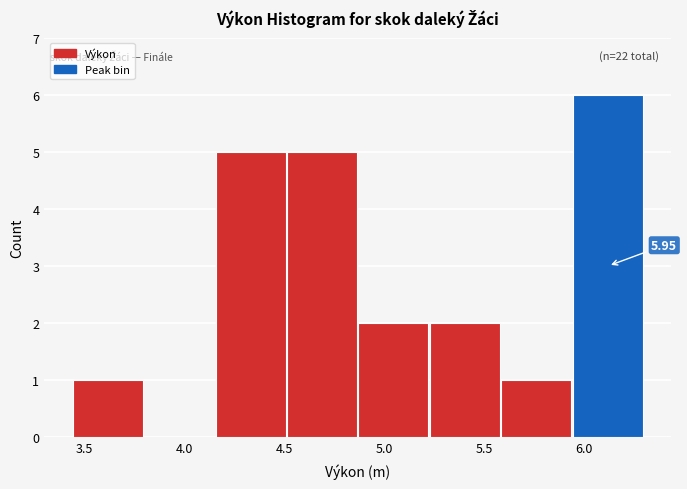

Over which range of the x-axis is the bar tallest?

5.95 to 6.30